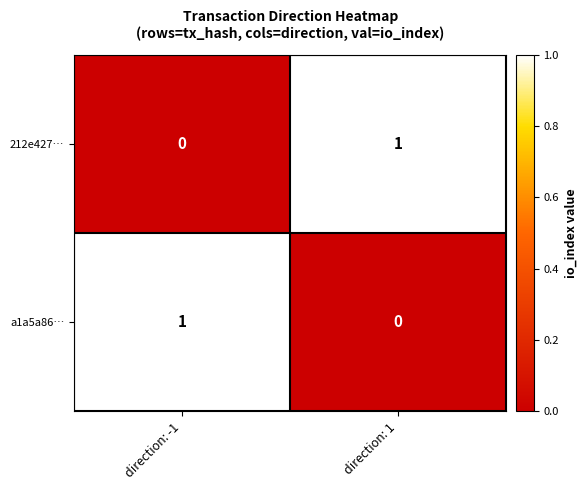

How many categories are shown in the chart?

2